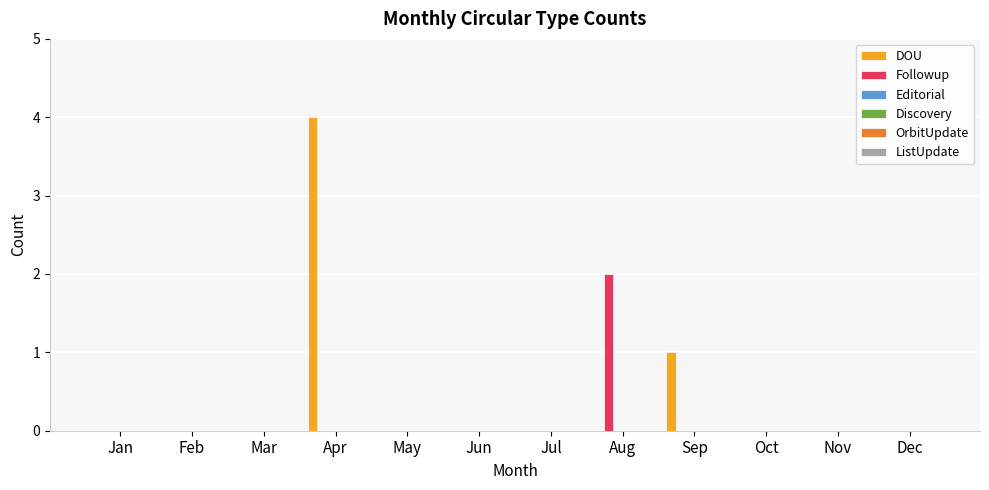

What is the maximum value shown in the chart?

4